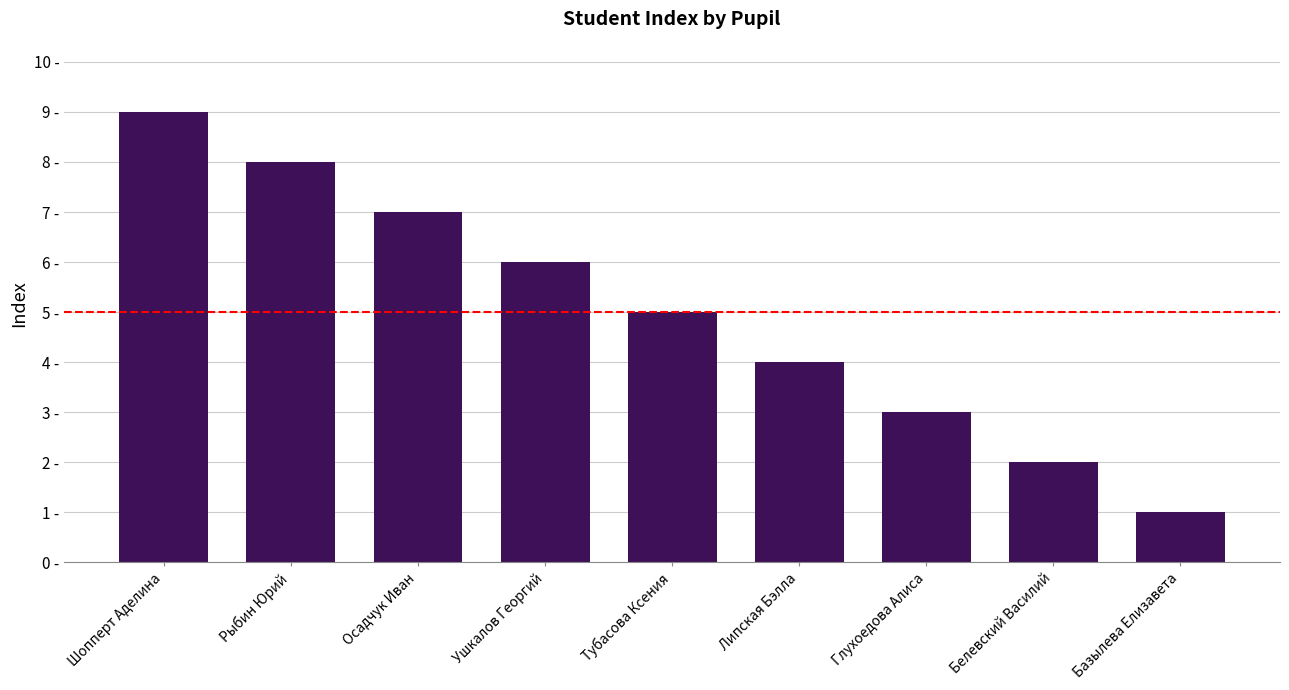

Reading right to left, extract all data points from this chart.

Базылева Елизавета=1	Белевский Василий=2	Глухоедова Алиса=3	Липская Бэлла=4	Тубасова Ксения=5	Ушкалов Георгий=6	Осадчук Иван=7	Рыбин Юрий=8	Шопперт Аделина=9